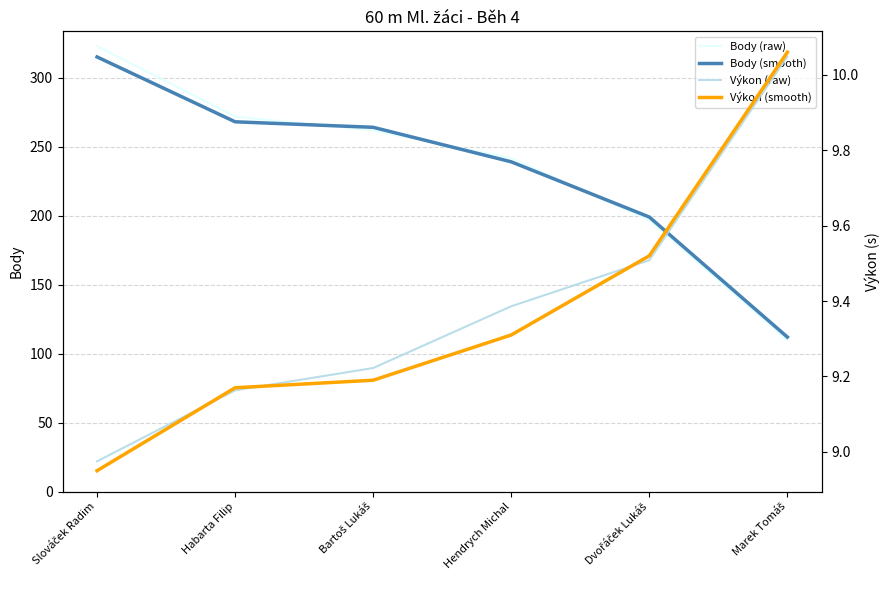

Which series changed the most between Slováček Radim and Dvořáček Lukáš?

Body (raw)